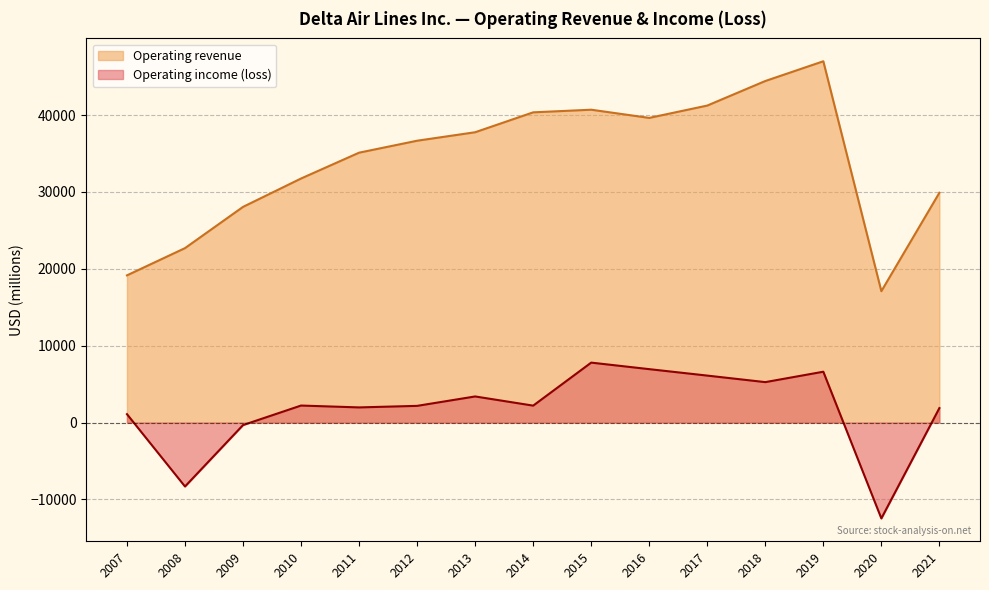

At which label is Operating income (loss) closest to -2333?

2009